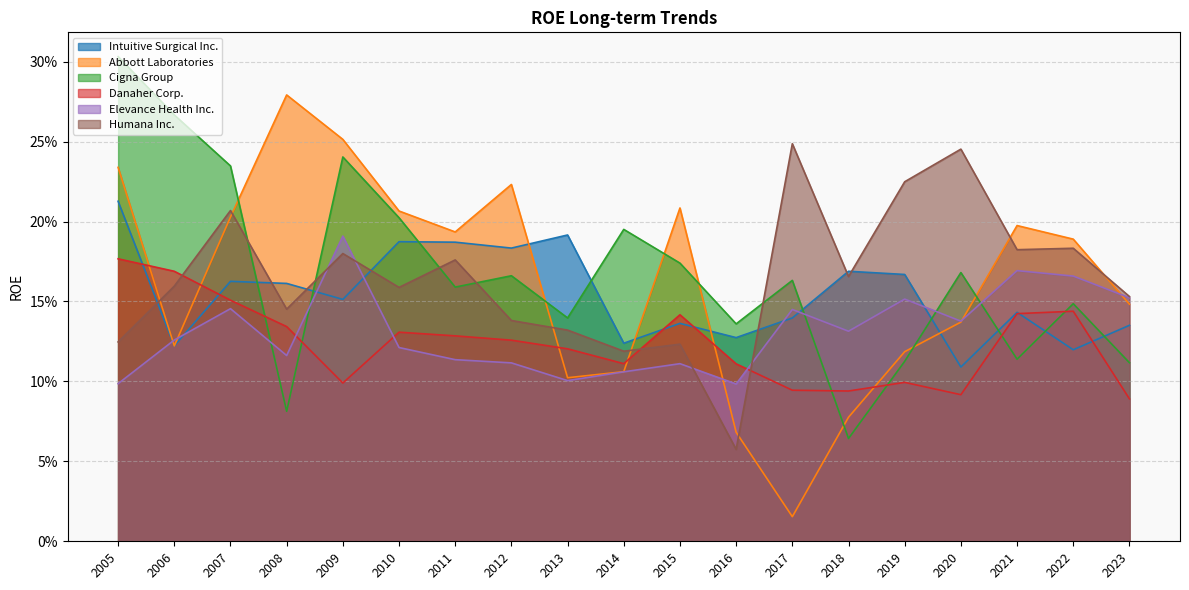

List the labels in order of Cigna Group value, smallest first.

2018, 2008, 2023, 2019, 2021, 2016, 2013, 2022, 2011, 2017, 2012, 2020, 2015, 2014, 2010, 2007, 2009, 2006, 2005